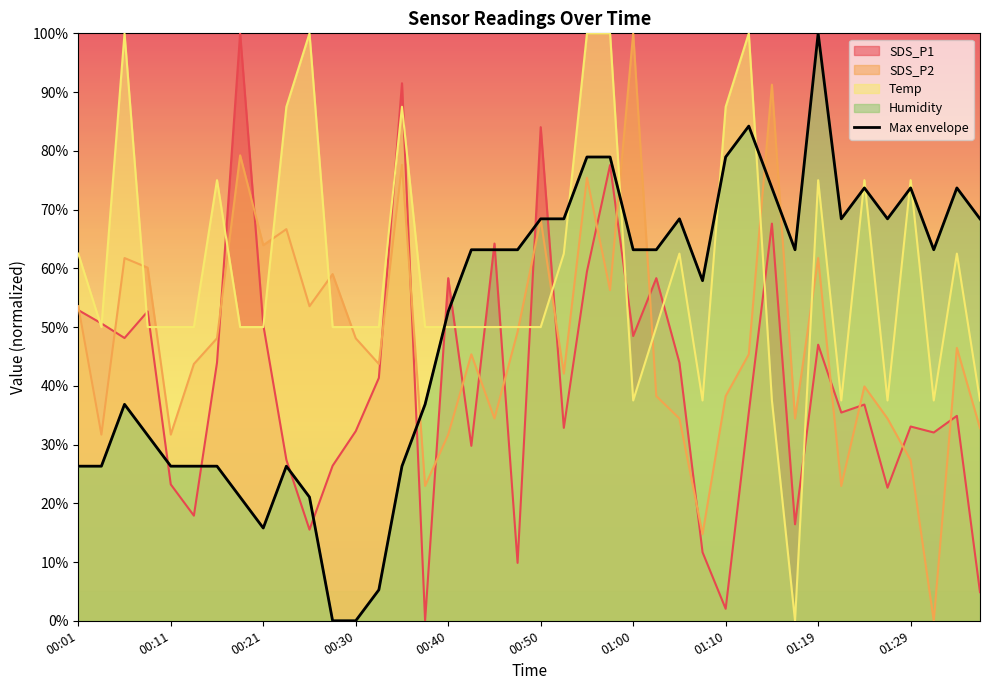

The value at 17 is 63.2. True or false?

True